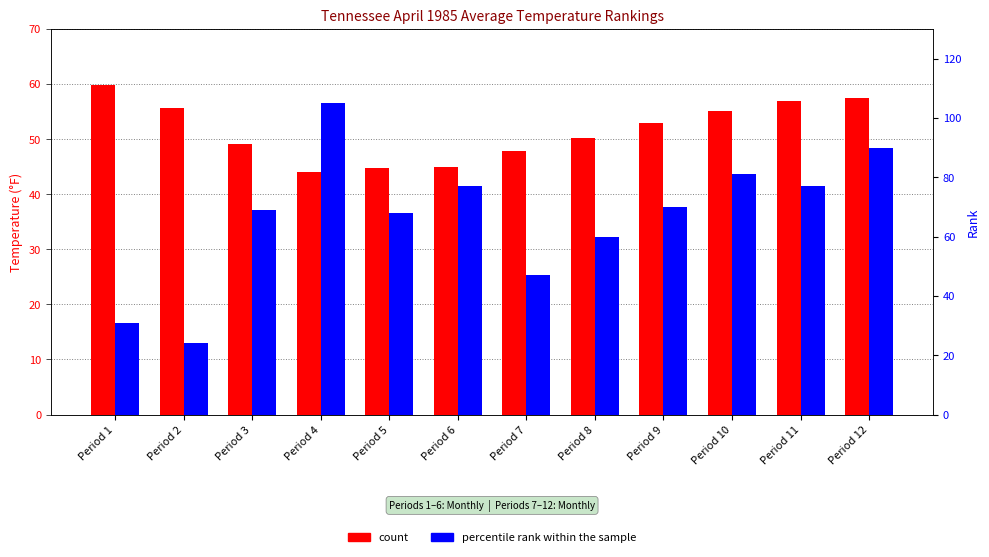

List the series in order of their overall mean, highest first.

percentile rank within the sample, count